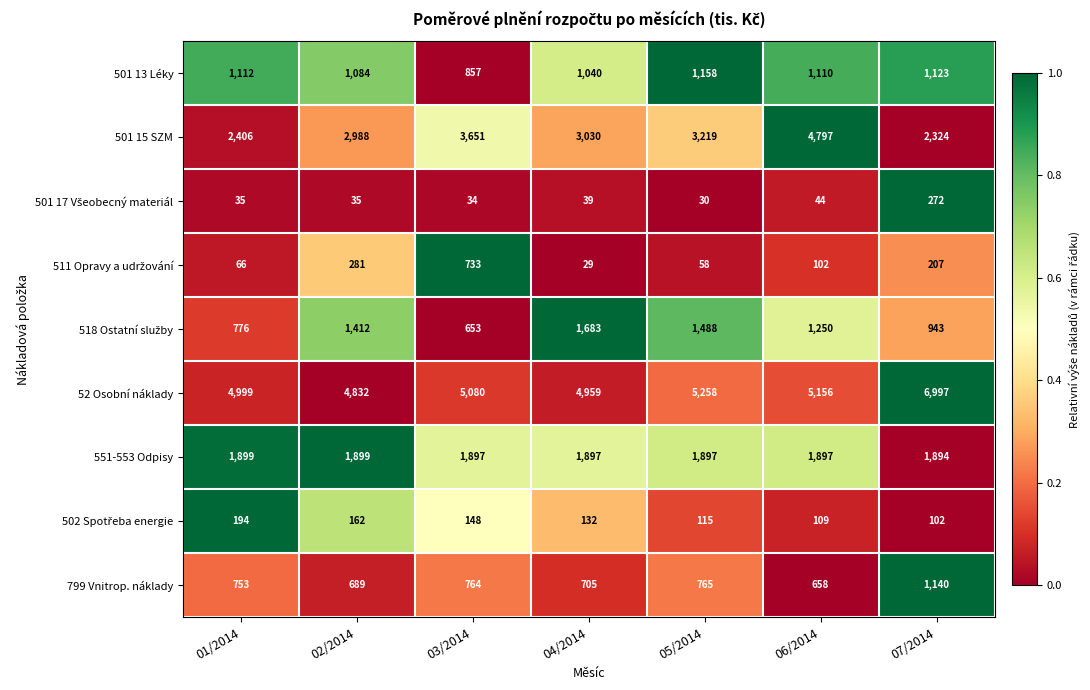

The 52 Osobní náklady series shows 4832 at 02/2014. True or false?

True